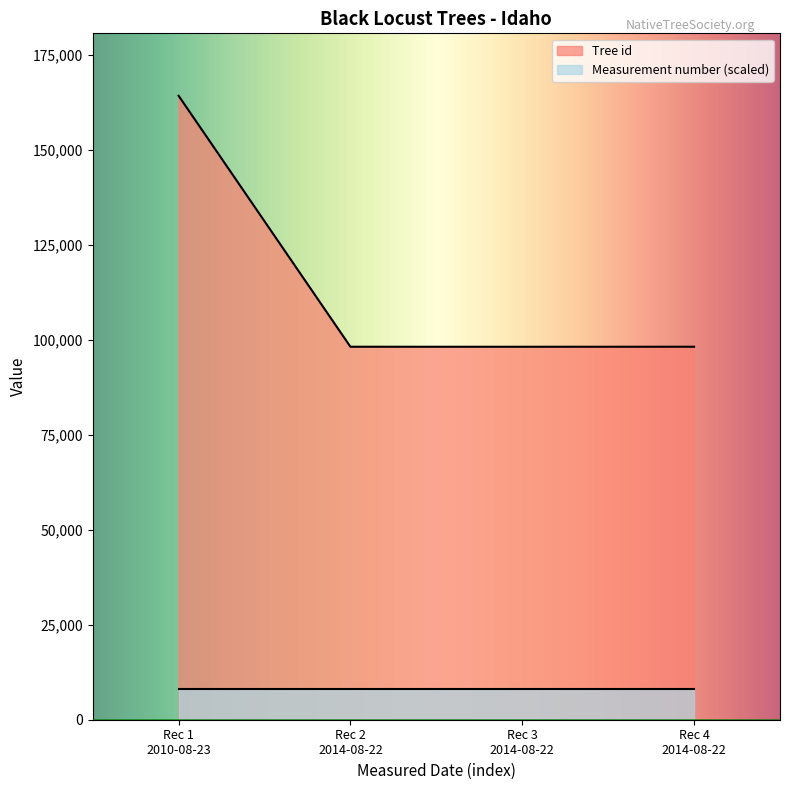

How many values are below 98158?

2